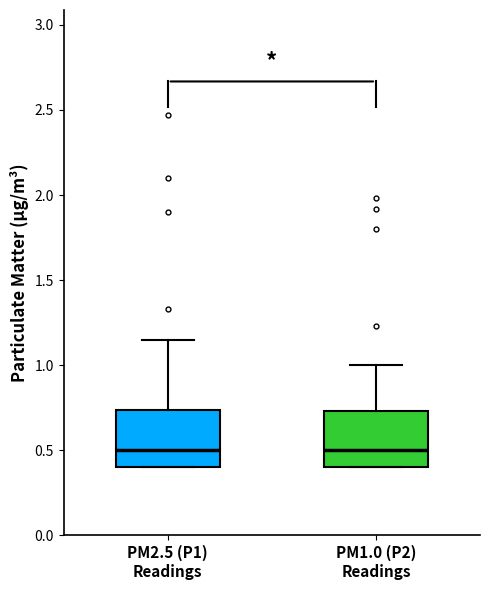

Reading left to right, transcribe this box plot: for each box, give where its median line is, the range the box spans, and where its two whiskers end, as read against the y-axis. The values are not printed on the chart, so give them approximately, as read against the axis.

PM2.5 (P1) Readings: median 0.50, box 0.40 to 0.75, whiskers 0.40 to 1.15
PM1.0 (P2) Readings: median 0.50, box 0.40 to 0.75, whiskers 0.40 to 1.00